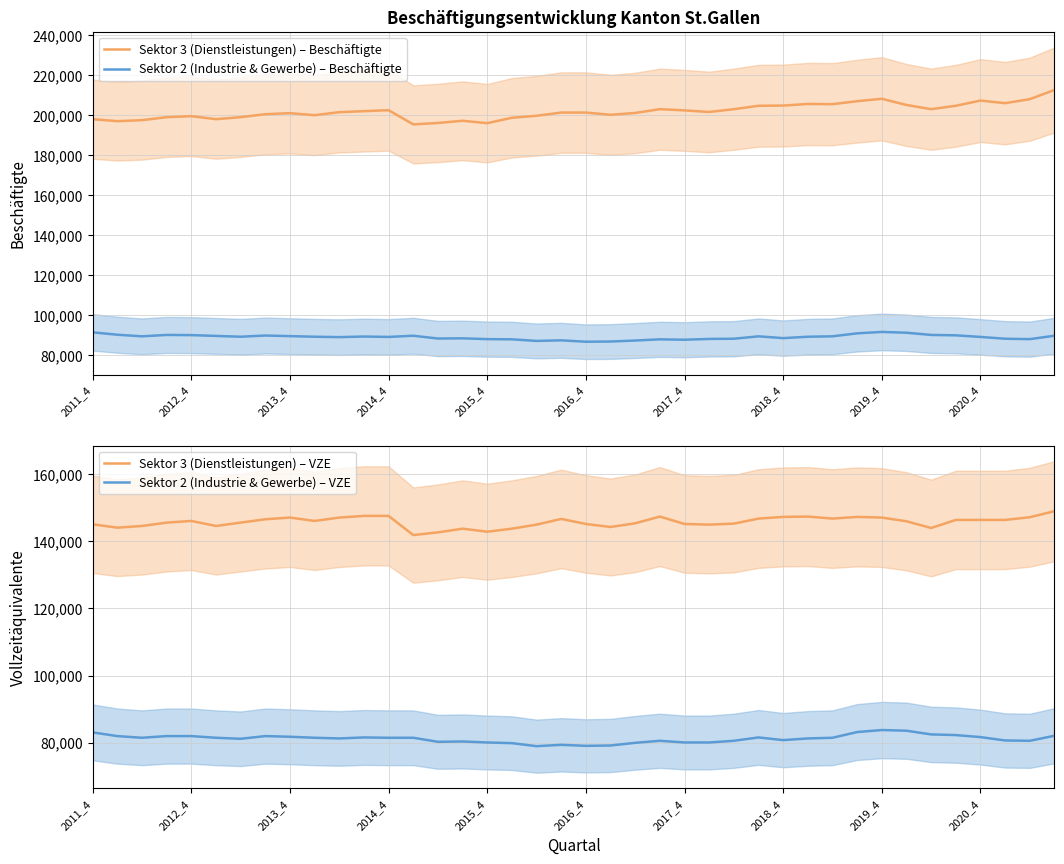

The value of Sektor 3 (Dienstleistungen) – VZE at 29 is 147300. True or false?

True